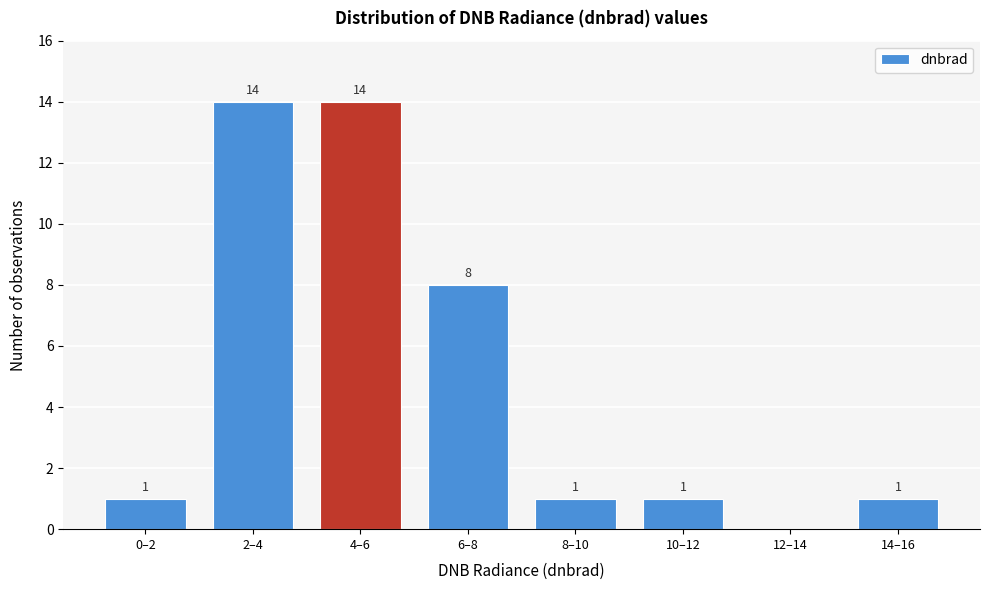

Reading left to right, extract all data points from this chart.

0–2=1	2–4=14	4–6=14	6–8=8	8–10=1	10–12=1	12–14=0	14–16=1